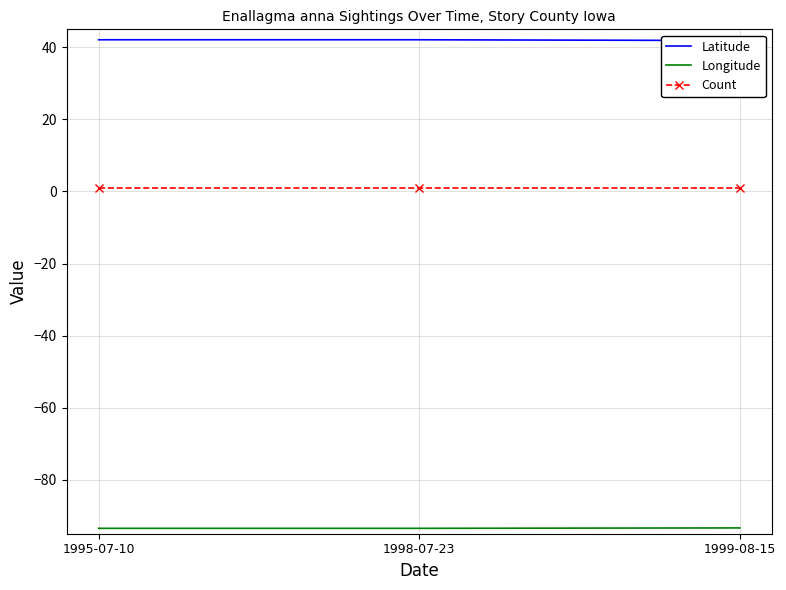

At which category does the chart reach its peak across all series?

1995-07-10